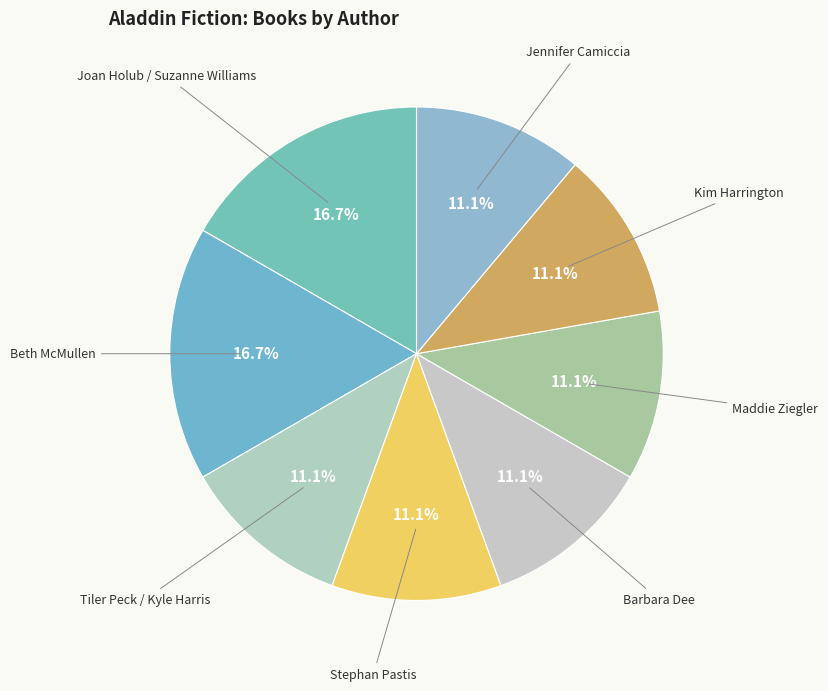

Which slice is the largest?

Joan Holub / Suzanne Williams